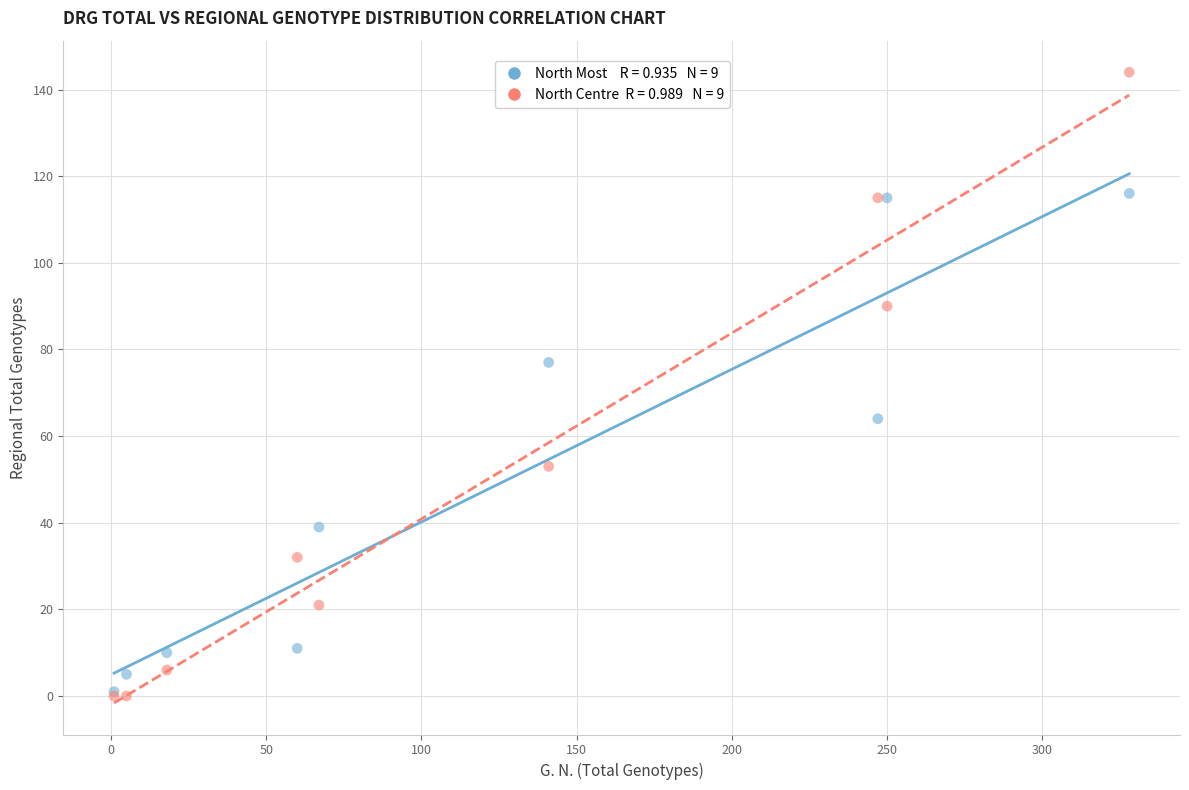

Across all series, what Y value is closest to 72?

77